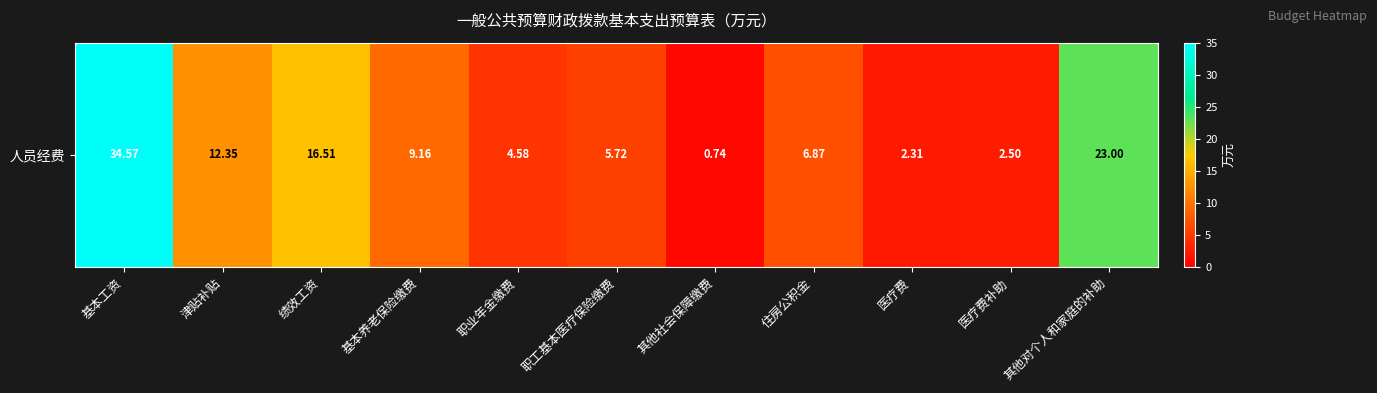

Between 其他社会保障缴费 and 医疗费, which is larger?

医疗费